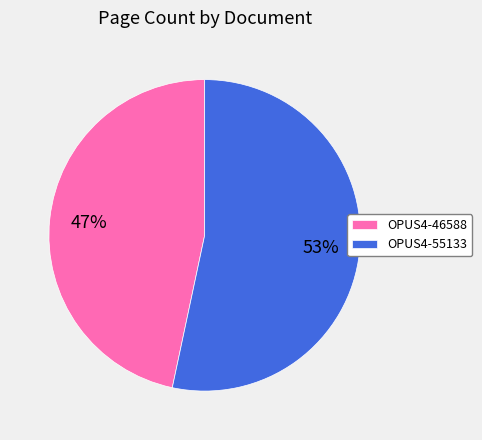

Is there a majority slice in this chart?

Yes